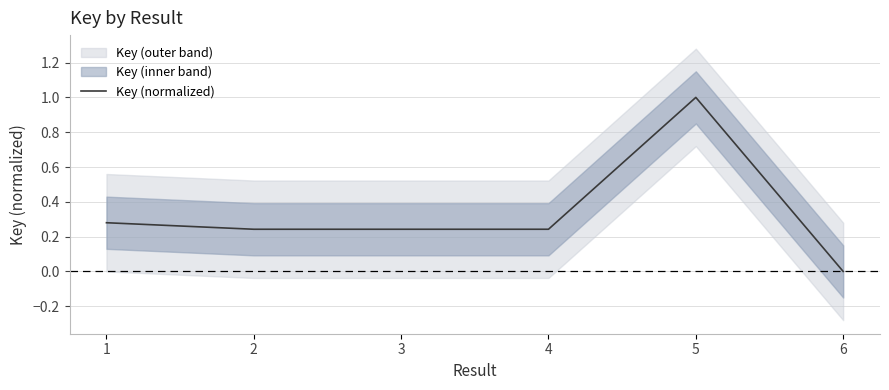

True or false: the data has more than 0 interior local peaks.

True